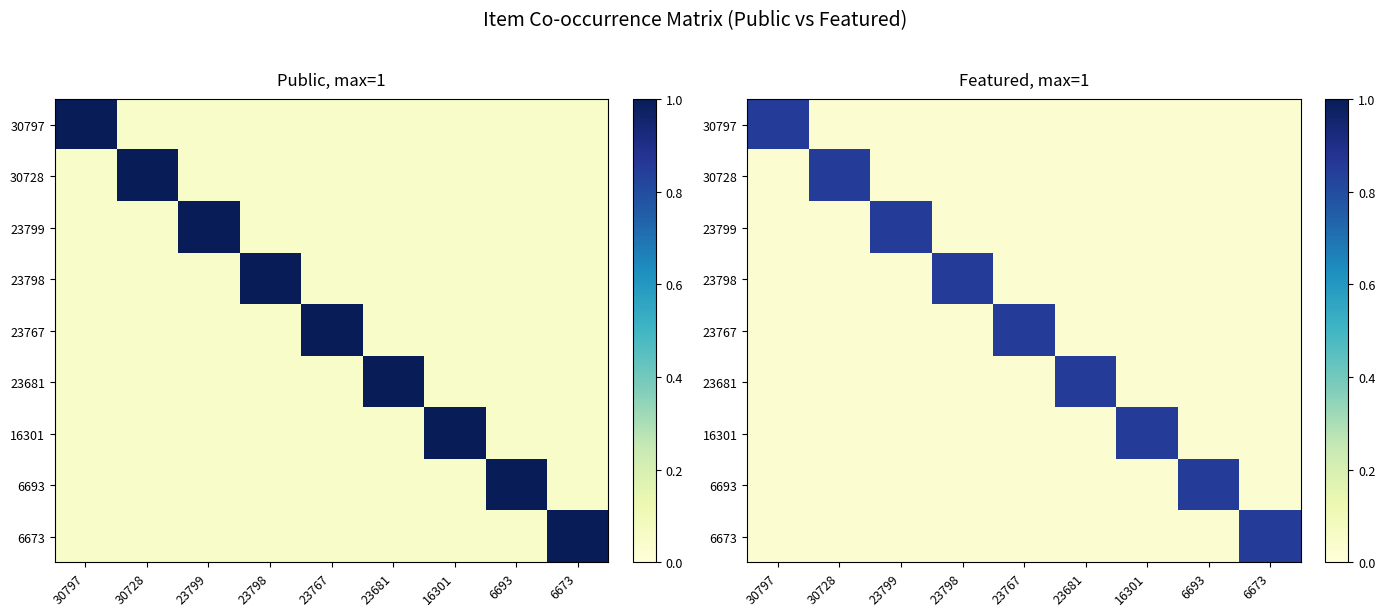

Count the number of categories in the chart.

9